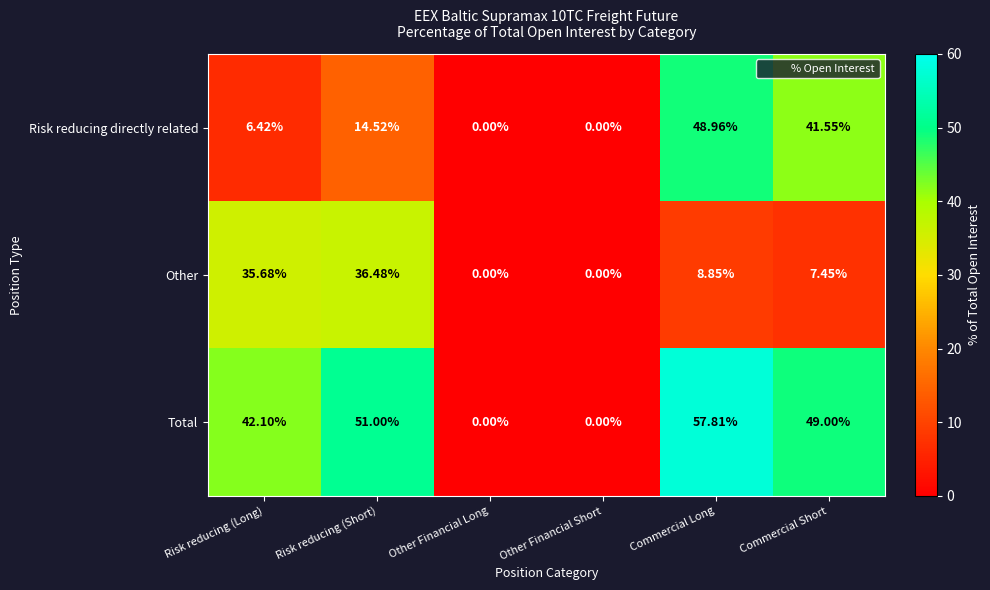

How many values in Other are above zero?

4